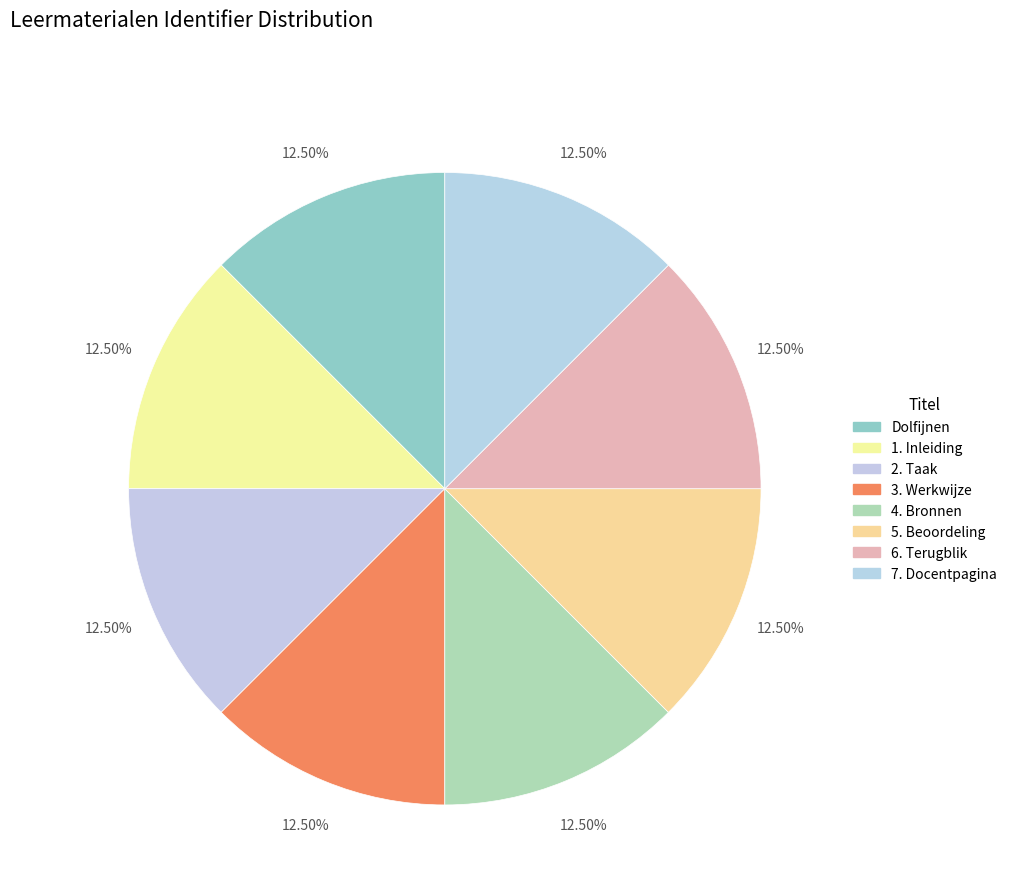

Is the sum of 4. Bronnen and Dolfijnen greater than half?

No